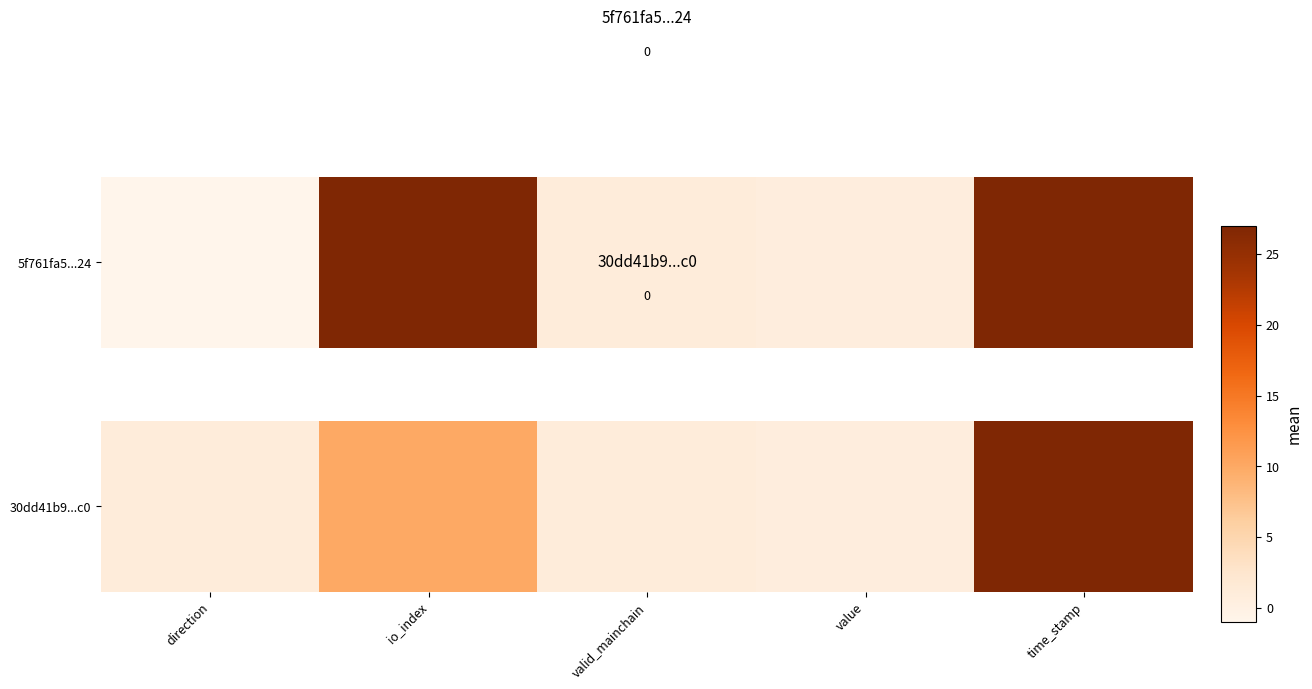

Is it true that the value at direction is 1.0?

True